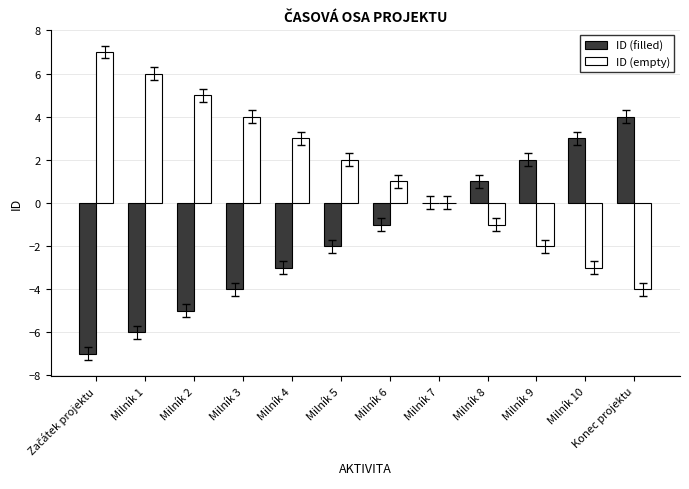

The value of ID (empty) at Milník 5 is 2. True or false?

True